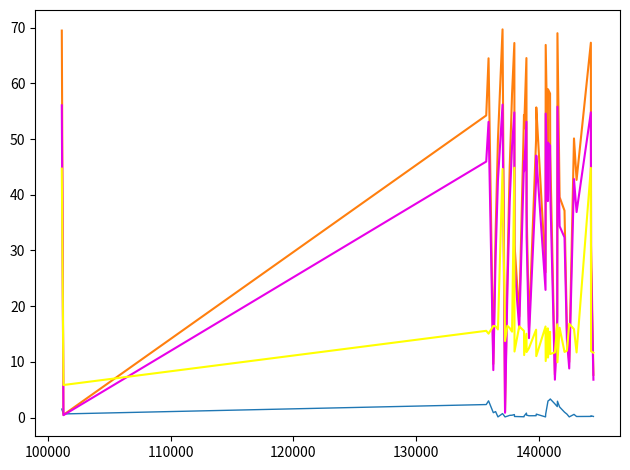

How many lines are shown in the chart?

4